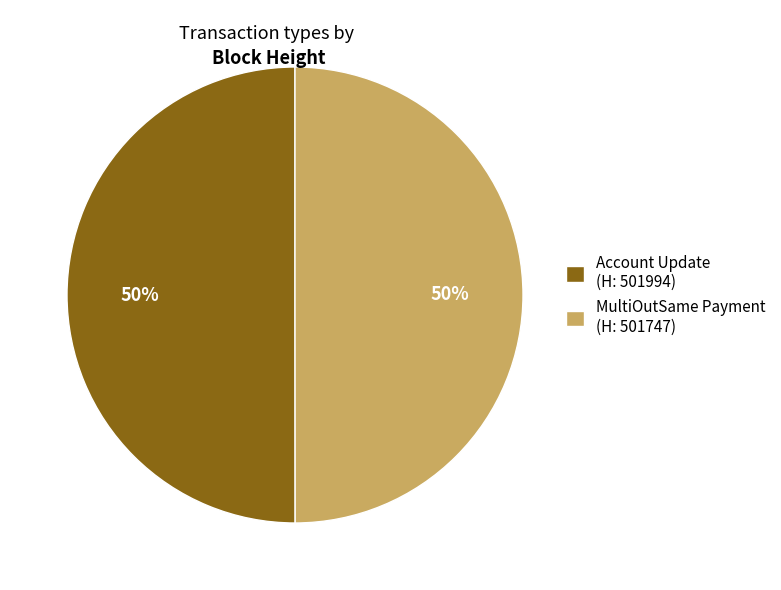

To the nearest percent, what is the average slice percentage?

50%